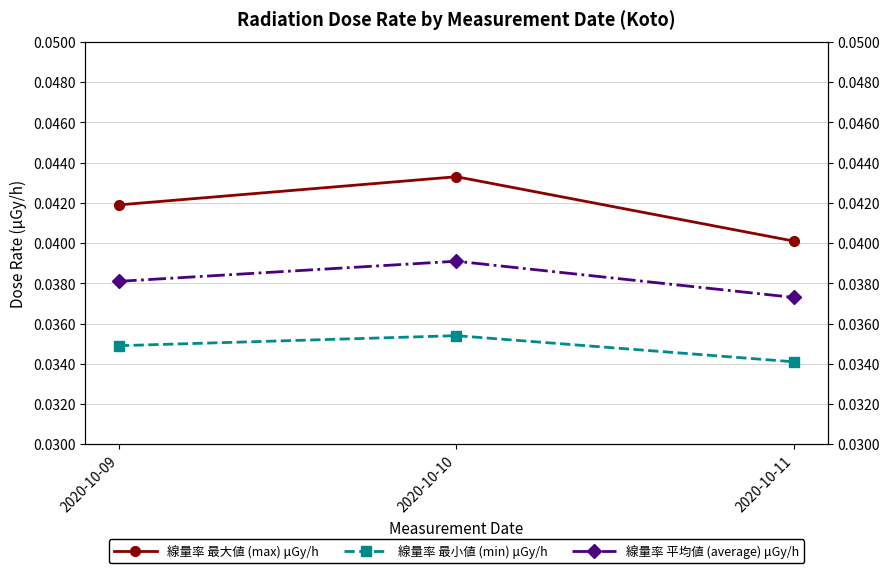

At 2020-10-10, list the series in order from smallest to largest.

線量率 最小値 (min) μGy/h, 線量率 平均値 (average) μGy/h, 線量率 最大値 (max) μGy/h